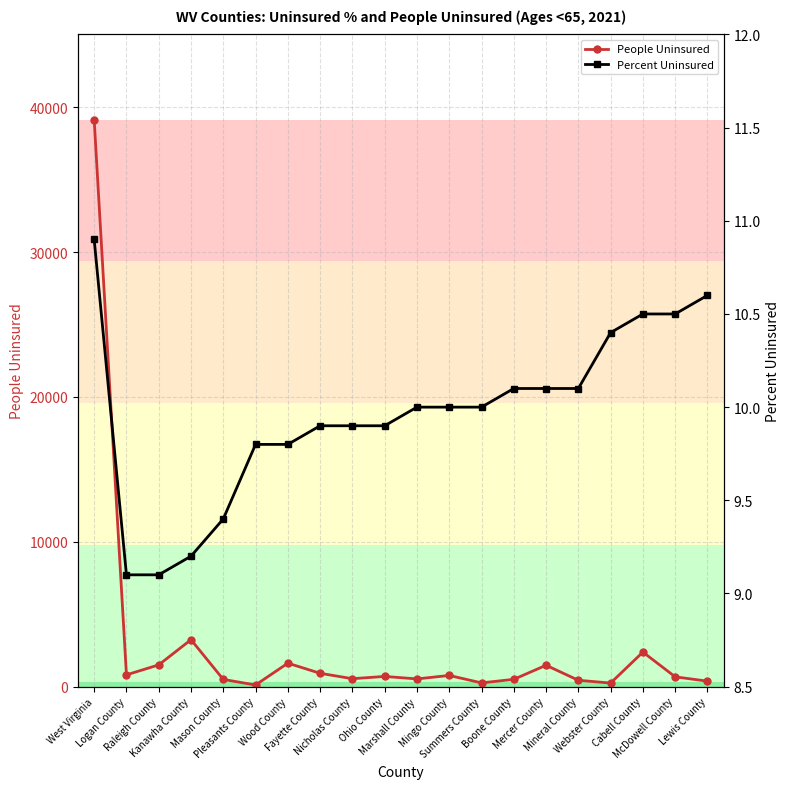

What is the approximate value of People Uninsured at Summers County?

257